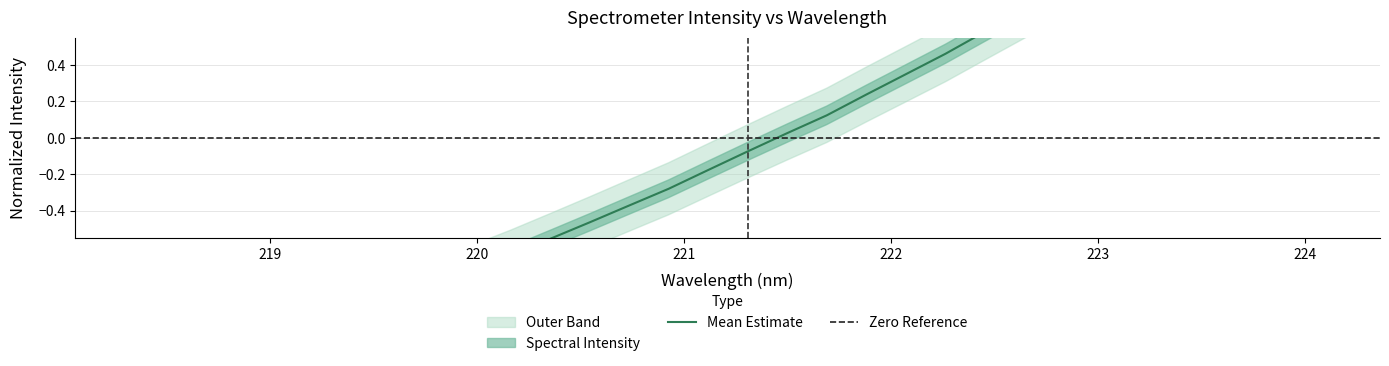

Reading left to right, list all the values displayed in this chart.

-1.4	-1.4	-1.3	-1.2	-1.2	-1.1	-1.0	-1.0	-0.9	-0.8	-0.7	-0.6	-0.6	-0.5	-0.4	-0.3	-0.2	-0.1	0.0	0.1	0.2	0.3	0.5	0.6	0.7	0.8	1.0	1.1	1.2	1.3	1.5	1.6	1.8	1.9